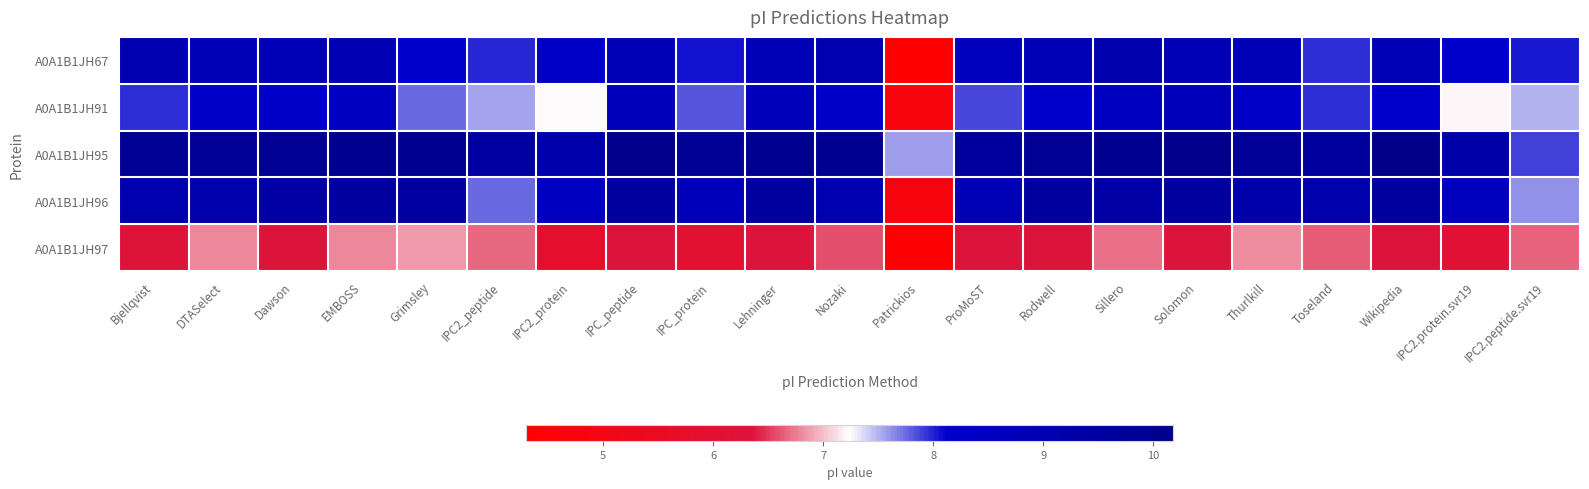

Which series has the largest range (max minus min)?

A0A1B1JH96